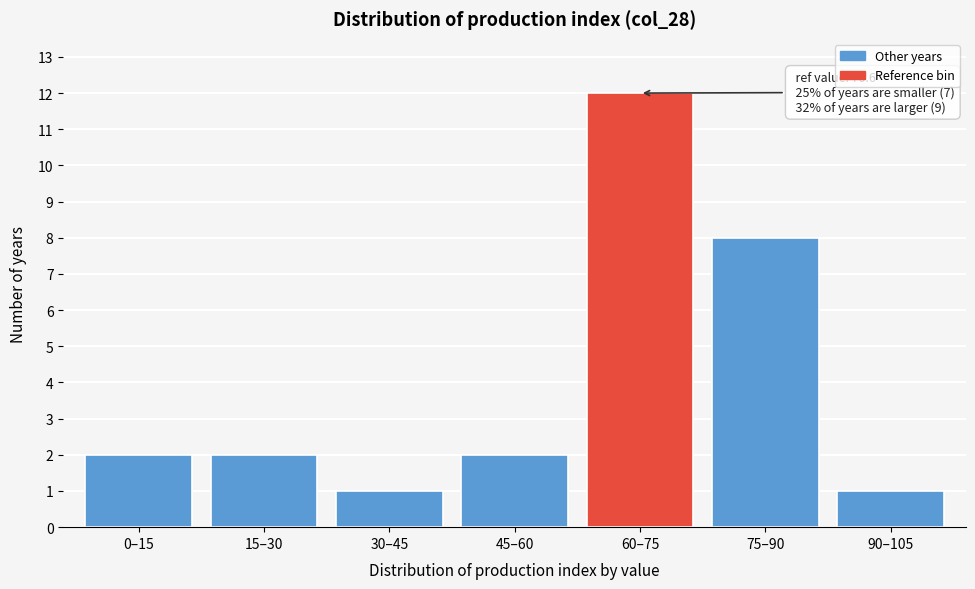

Reading left to right, list all the values displayed in this chart.

0–15=2	15–30=2	30–45=1	45–60=2	60–75=12	75–90=8	90–105=1